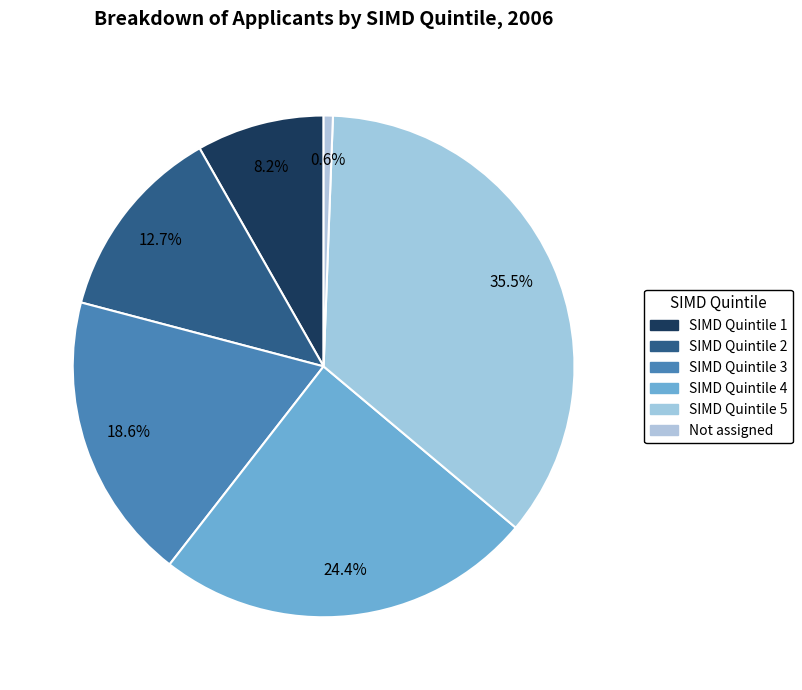

What is the largest slice in the pie chart?

SIMD Quintile 5